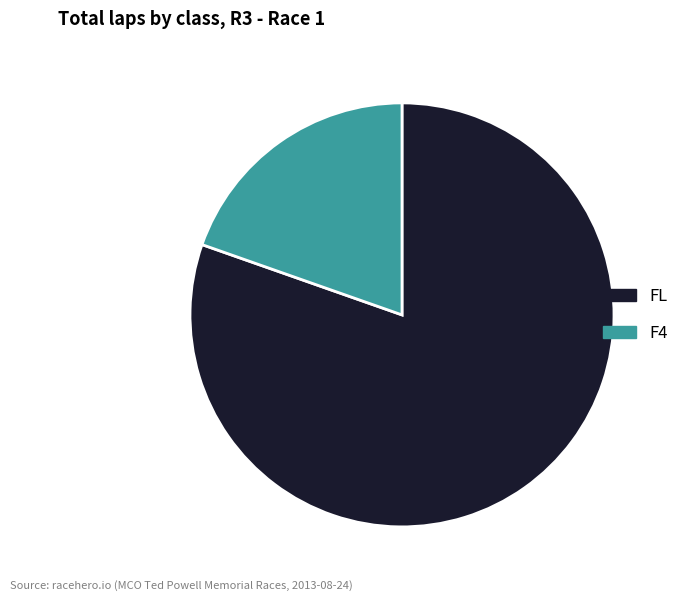

How many slices are in this pie chart?

2